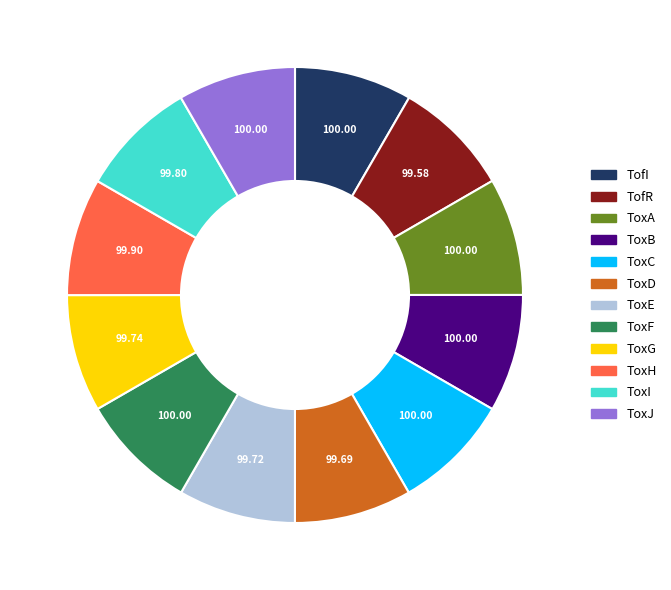

Is ToxE the majority of the pie?

No